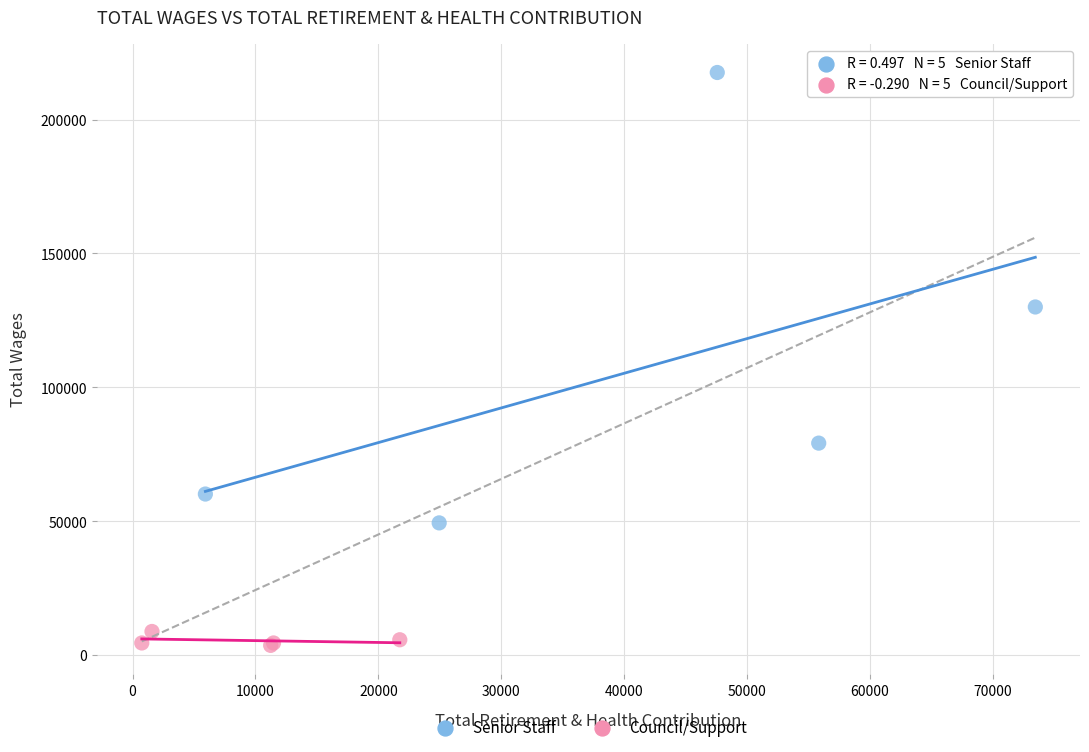

Which series contains the lowest Y value?

Council/Support